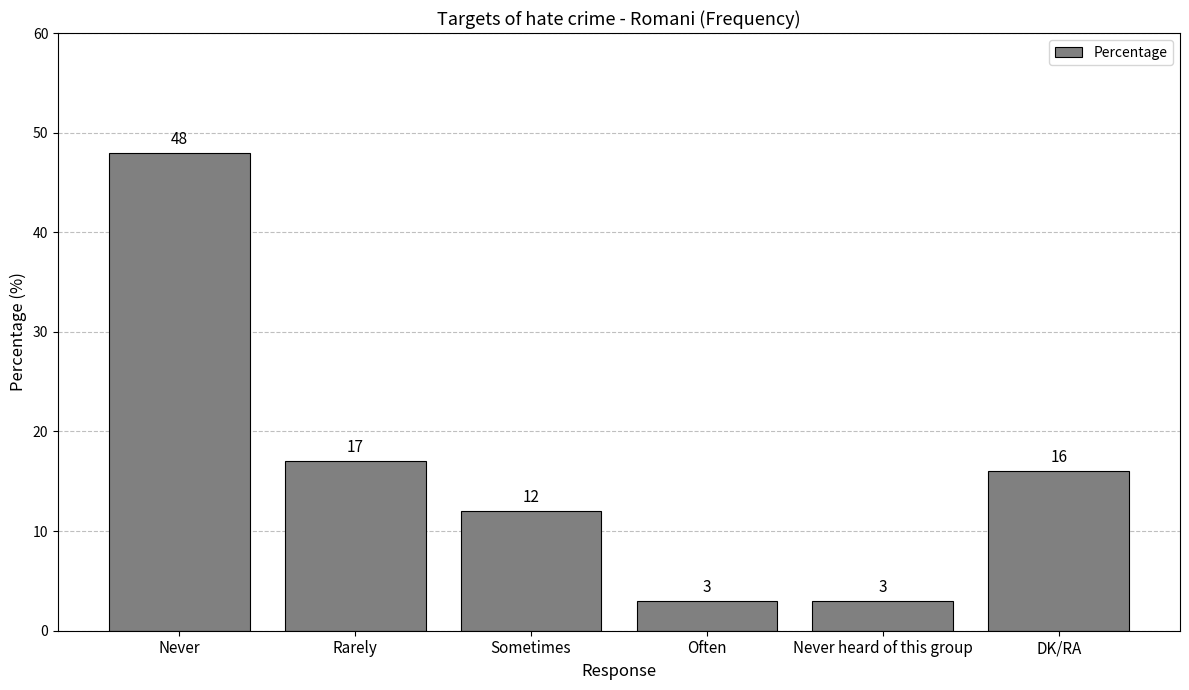

Is it true that the value at Sometimes is 3?

False